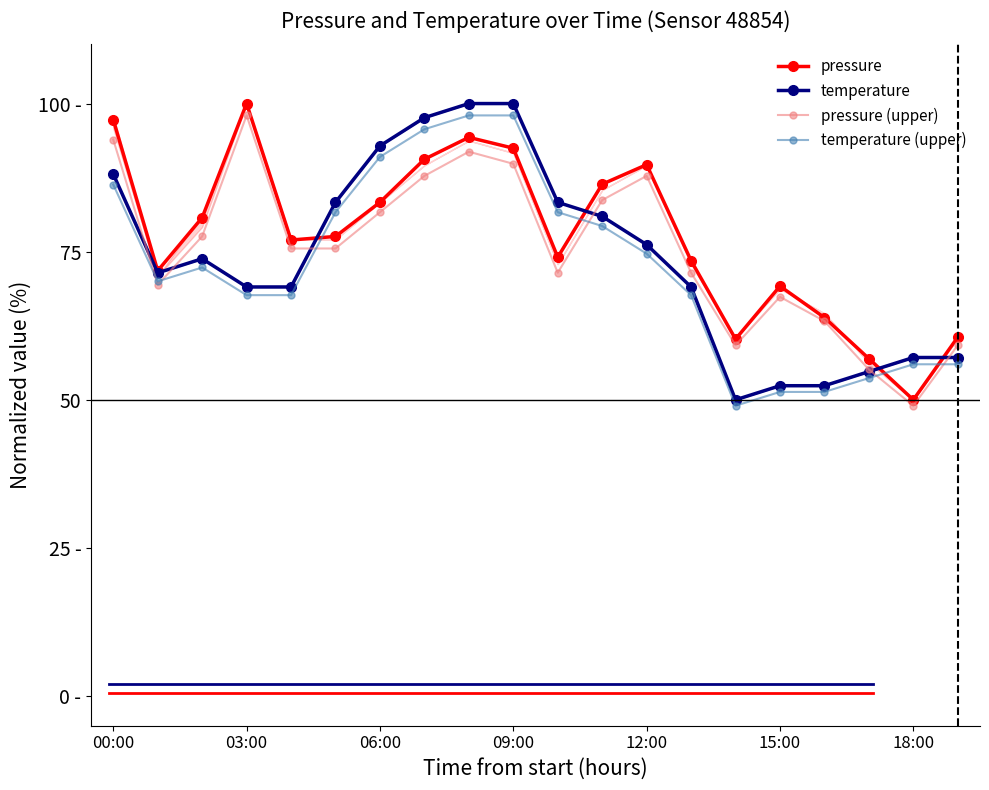

What are all the series names shown in the legend?

pressure, temperature, pressure (upper), temperature (upper)